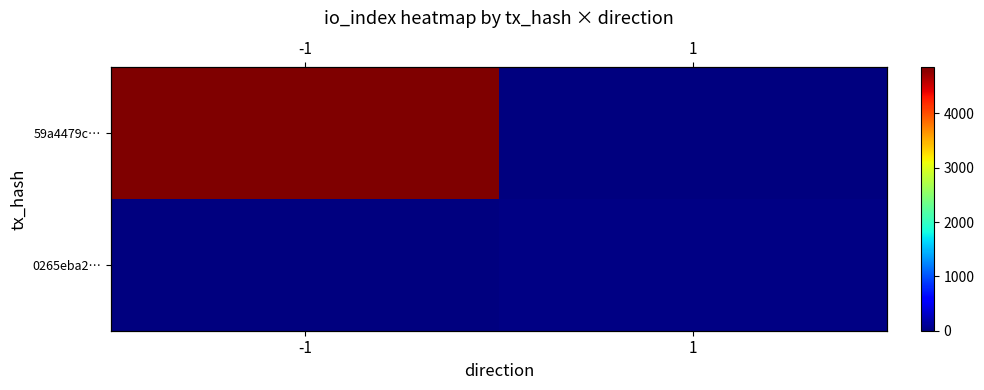

The 0265eba2… series shows 29 at 1. True or false?

True